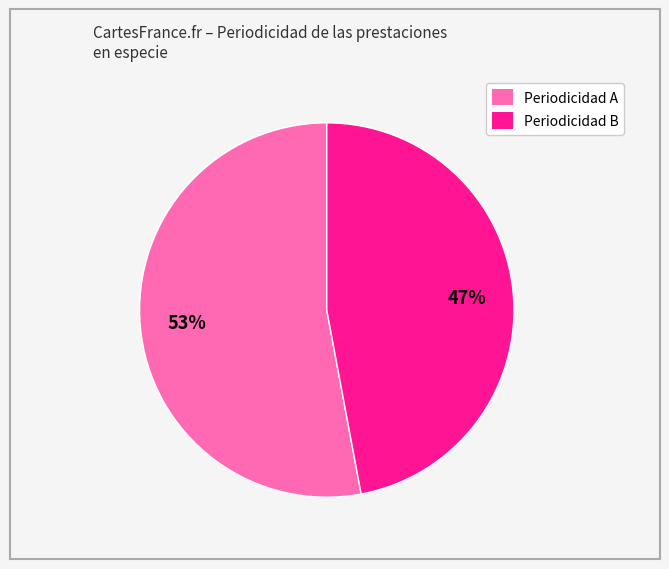

Which slice is the largest?

Periodicidad A